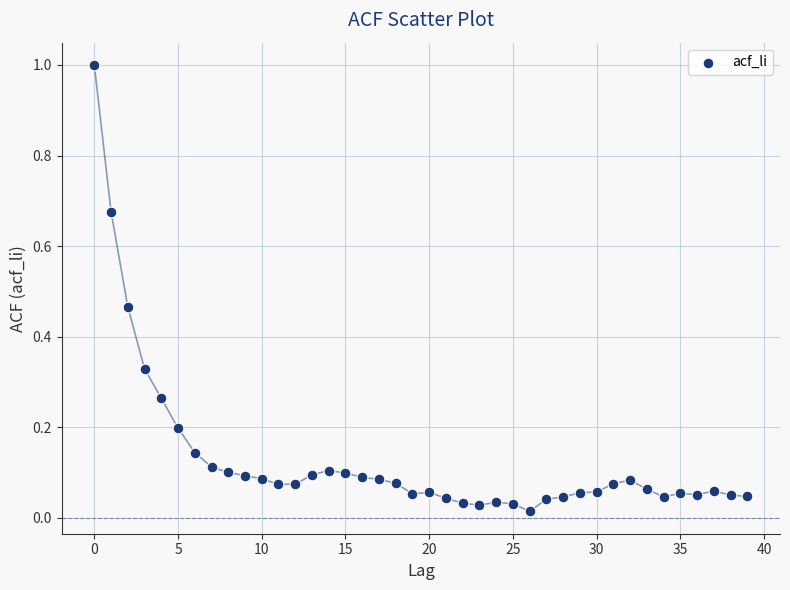

What is the range of Y values (max minus min)?

1.0